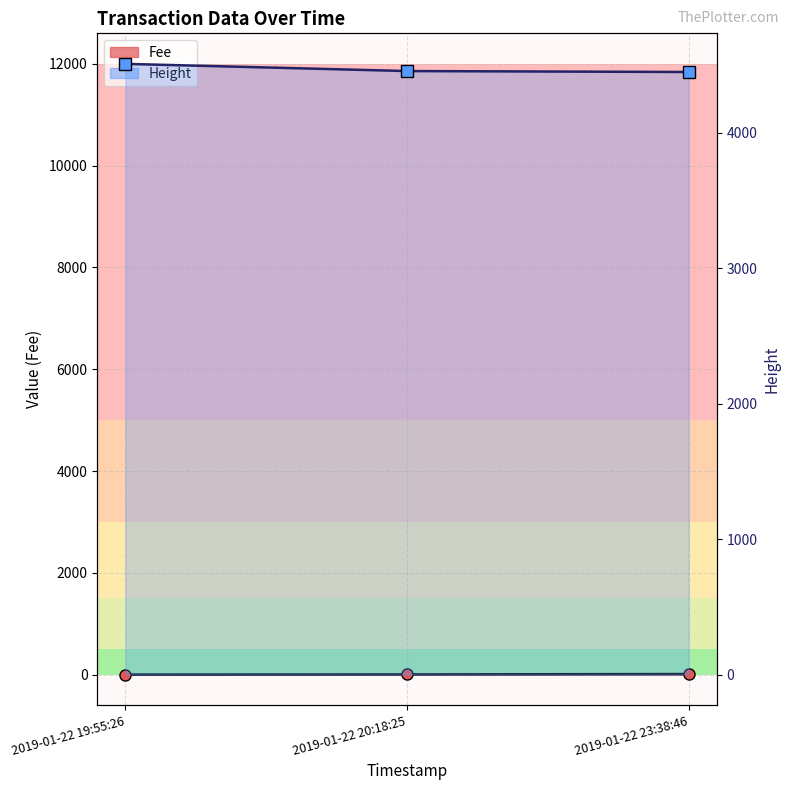

Is the value of Fee at 2019-01-22 23:38:46 greater than the value of Height at 2019-01-22 20:18:25?

No